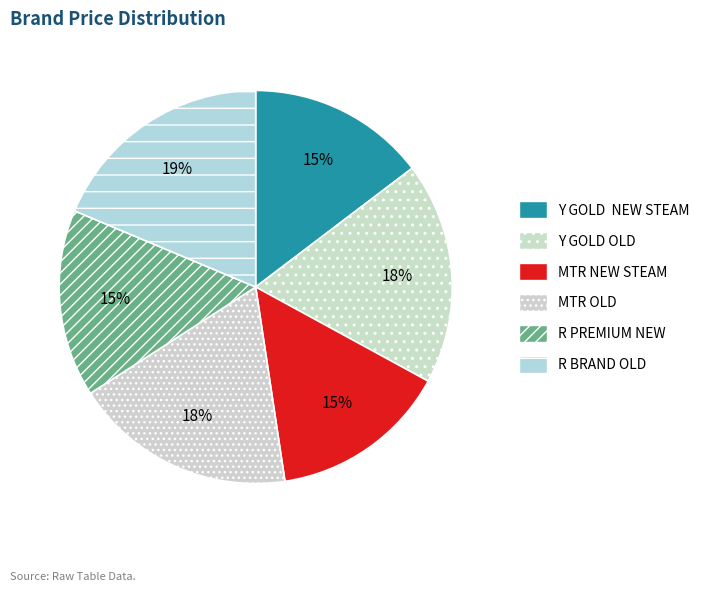

Is it true that R PREMIUM NEW is 15% of the pie?

True